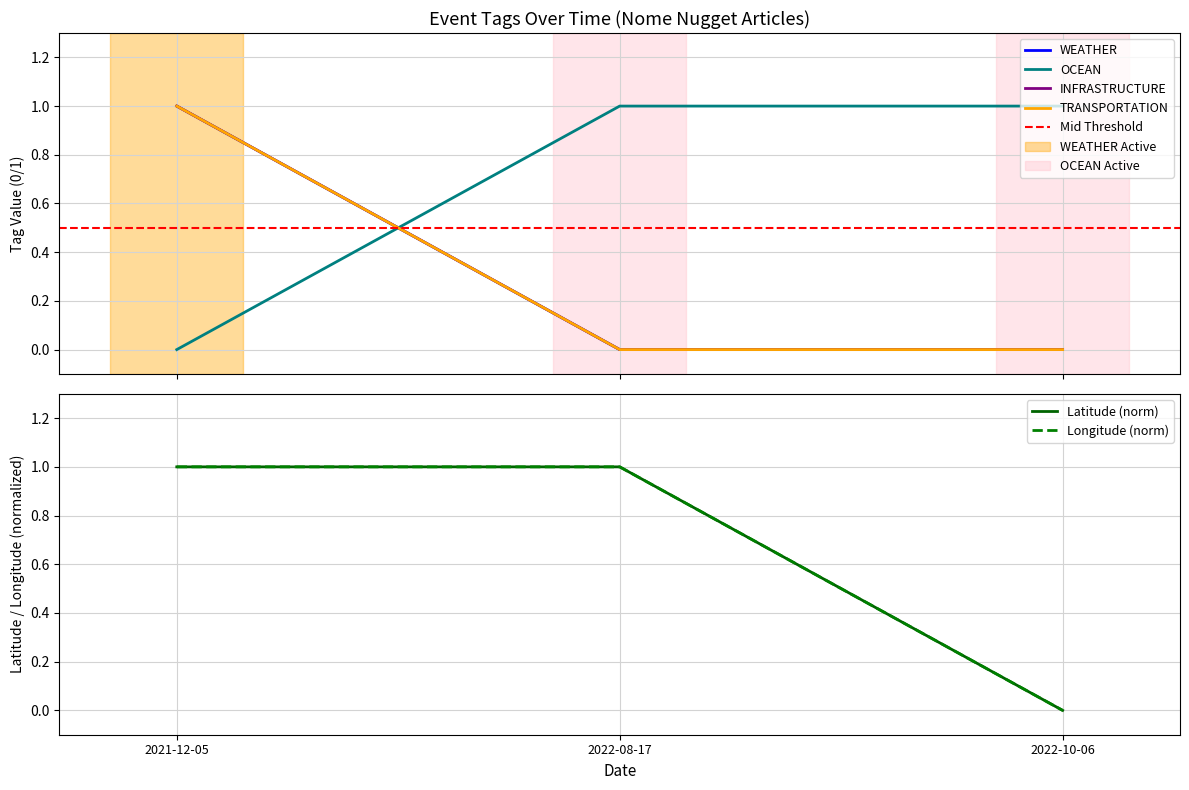

At which category does the chart reach its minimum across all series?

2022-08-17